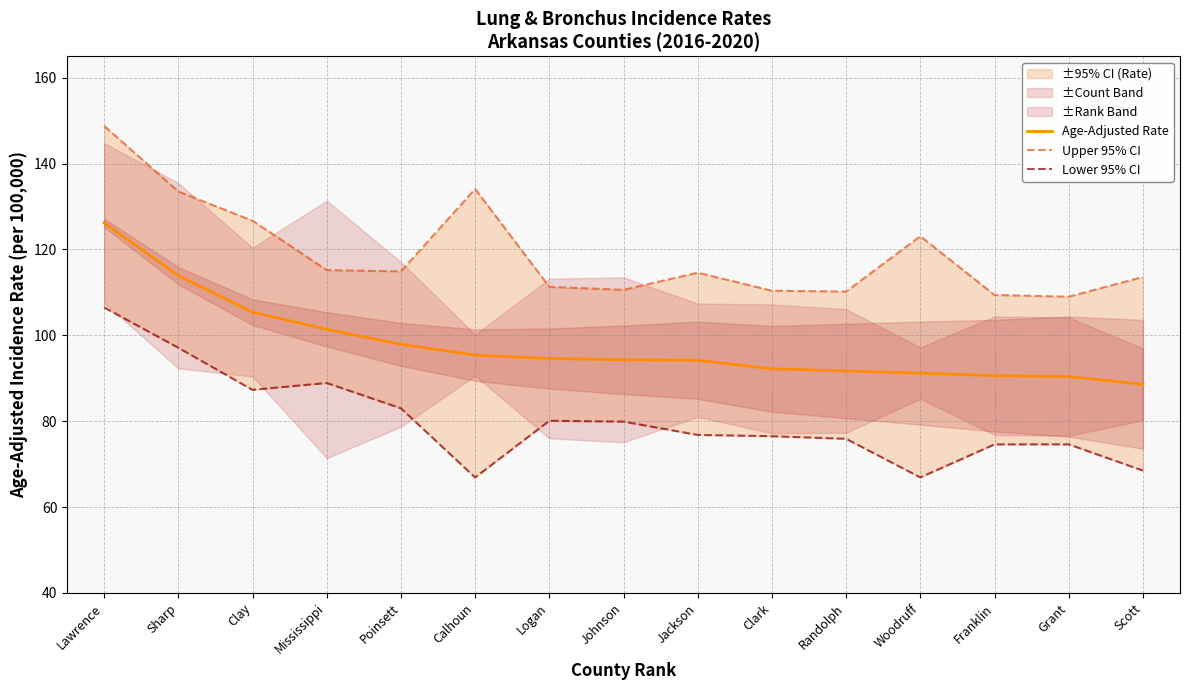

Reading left to right, list all the values displayed in this chart.

Age-Adjusted Rate: 126.2	113.9	105.4	101.4	97.9	95.4	94.6	94.3	94.2	92.2	91.7	91.2	90.6	90.4	88.6
Upper 95% CI: 148.8	133.5	126.7	115.2	114.9	134.1	111.3	110.6	114.6	110.4	110.2	123.1	109.4	109.0	113.6
Lower 95% CI: 106.5	97.1	87.3	88.9	83.0	66.9	80.1	79.9	76.8	76.5	75.9	66.9	74.6	74.6	68.5